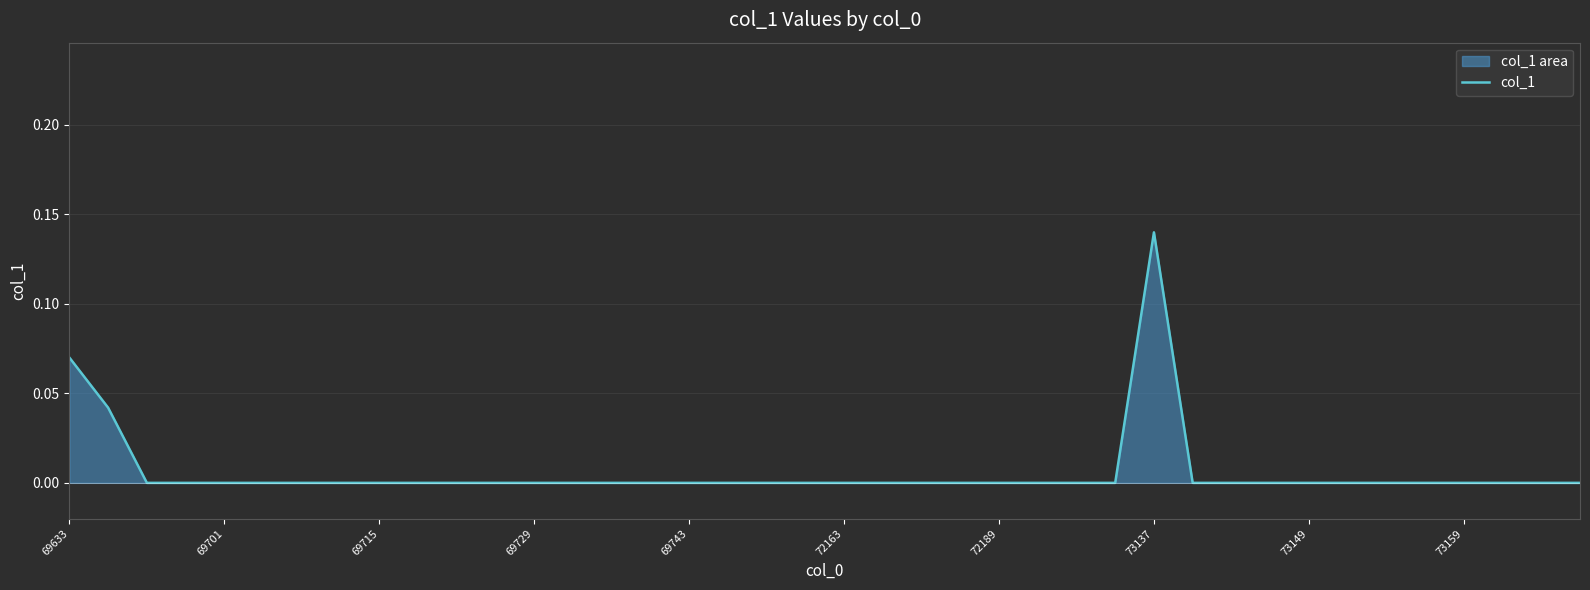

Reading left to right, list all the values displayed in this chart.

0.1	0.0	0.0	0.0	0.0	0.0	0.0	0.0	0.0	0.0	0.0	0.0	0.0	0.0	0.0	0.0	0.0	0.0	0.0	0.0	0.0	0.0	0.0	0.0	0.0	0.0	0.0	0.0	0.1	0.0	0.0	0.0	0.0	0.0	0.0	0.0	0.0	0.0	0.0	0.0